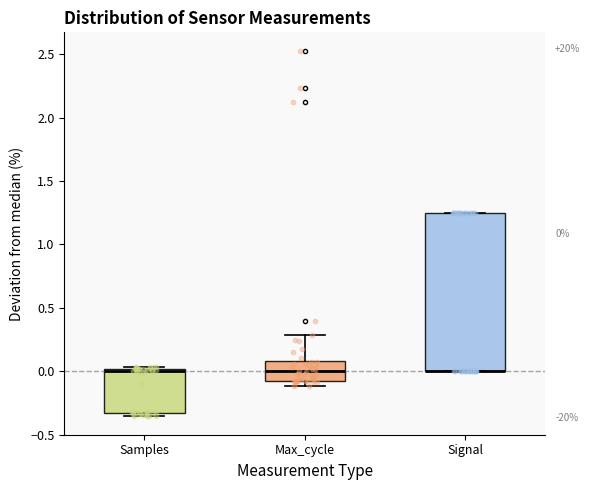

Comparing the boxes themselves (not the whiskers), which one is the tallest?

Signal